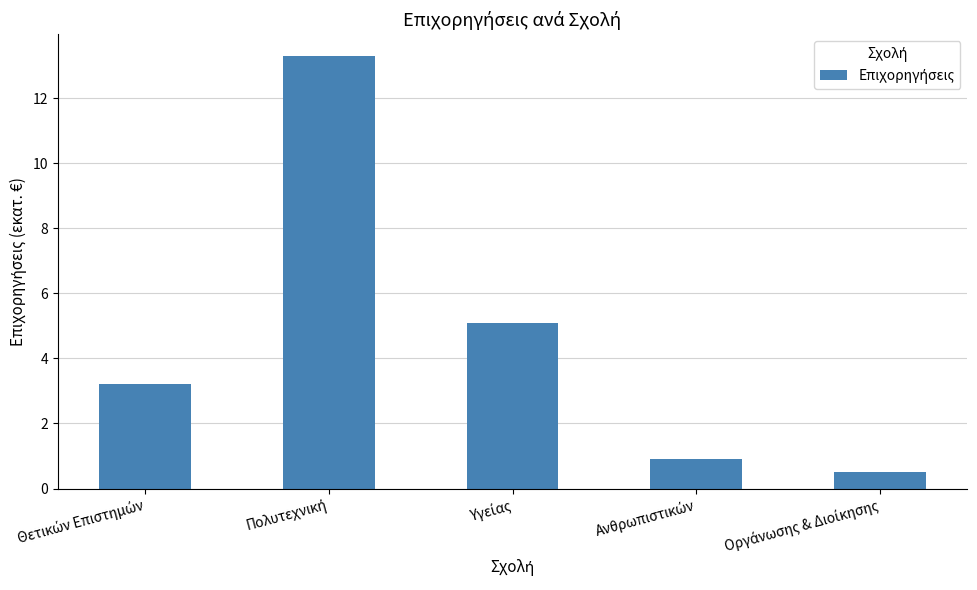

What is the smallest value displayed?

0.5